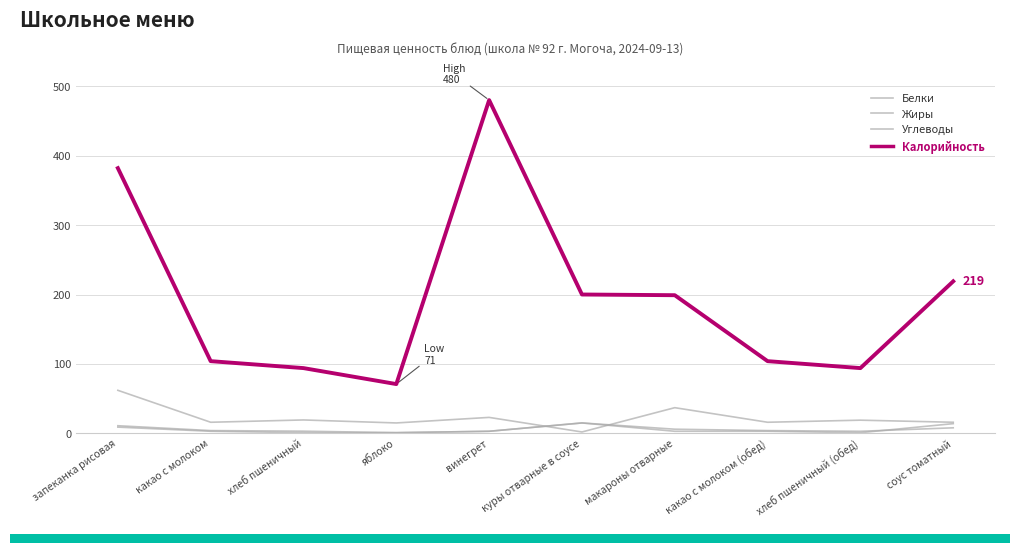

True or false: Белки has a value of 6.0 at макароны отварные.

True